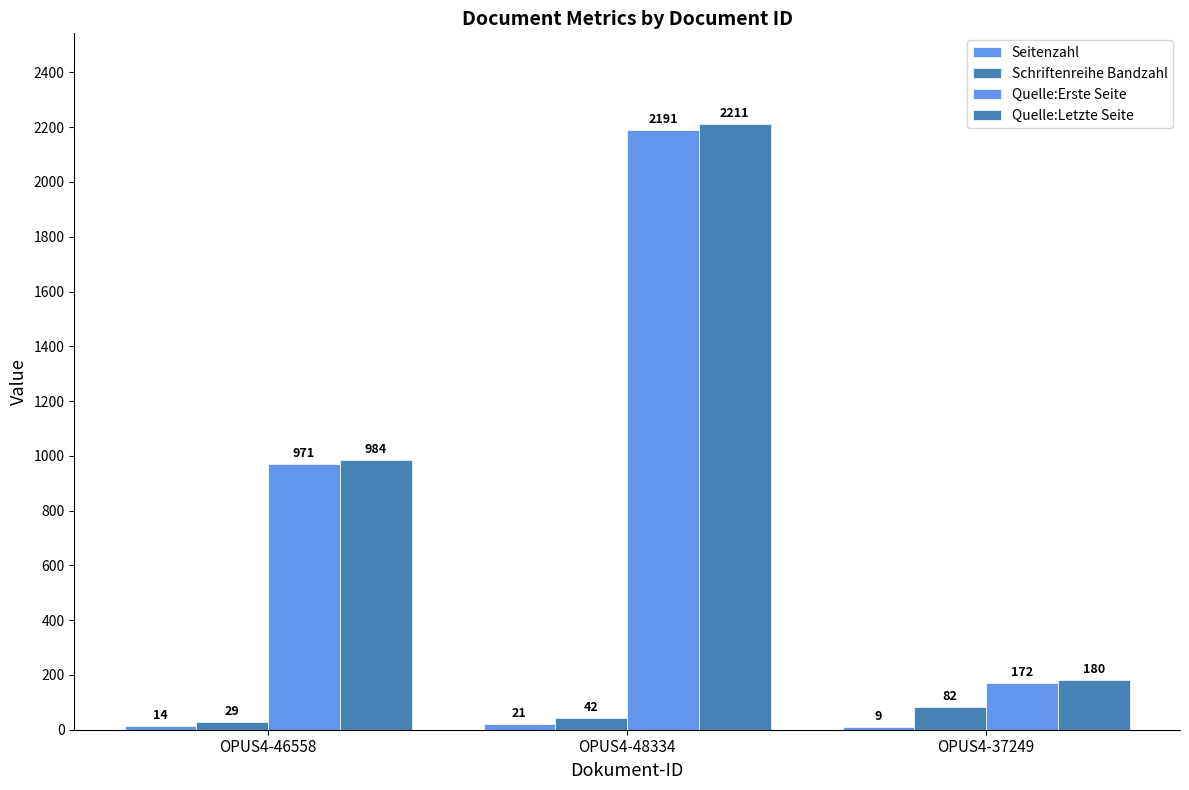

How many bars are there in each group?

4